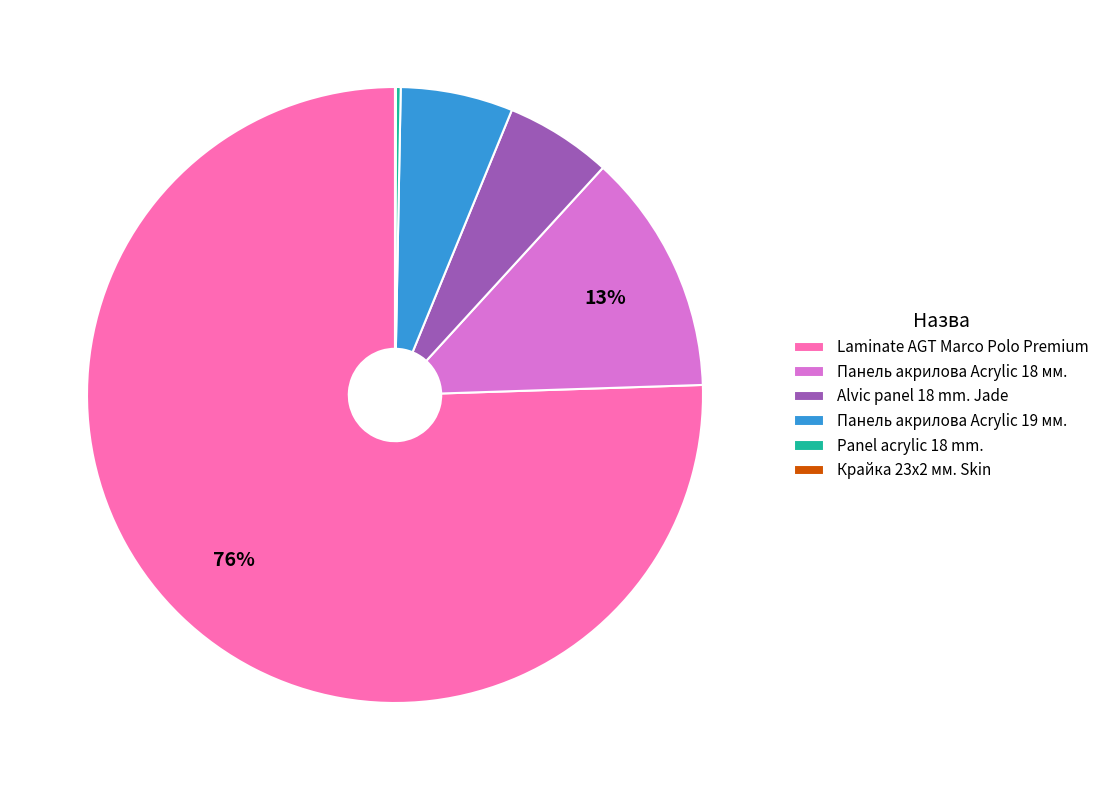

Does Laminate AGT Marco Polo Premium represent more than half of the total?

Yes